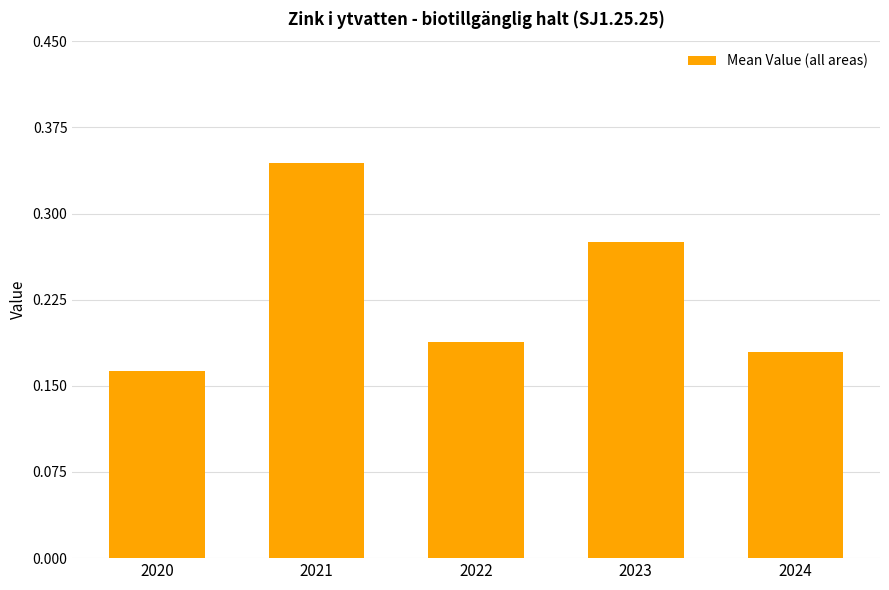

At which category does the chart reach its peak across all series?

2021